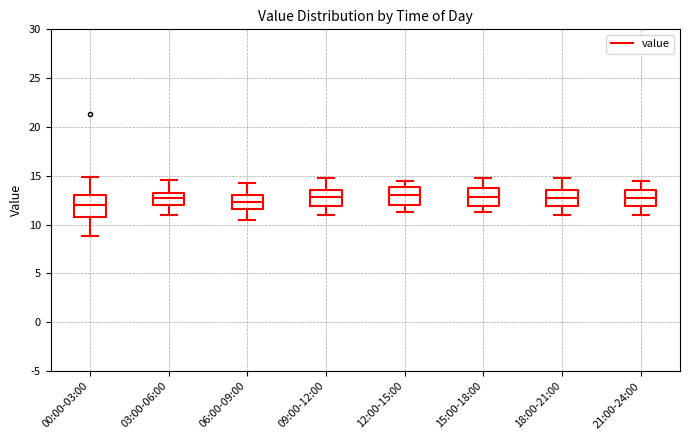

Reading left to right, read every box against the y-axis: the position of its median line, the range the box covers, and the ends of its whiskers. The values are not printed on the chart, so give them approximately, as read against the axis.

00:00-03:00: median 12.0, box 11.0 to 13.0, whiskers 9.0 to 15.0
03:00-06:00: median 12.5, box 12.0 to 13.5, whiskers 11.0 to 14.5
06:00-09:00: median 12.5, box 11.5 to 13.0, whiskers 10.5 to 14.5
09:00-12:00: median 13.0, box 12.0 to 13.5, whiskers 11.0 to 15.0
12:00-15:00: median 13.0, box 12.0 to 14.0, whiskers 11.5 to 14.5
15:00-18:00: median 13.0, box 12.0 to 14.0, whiskers 11.5 to 15.0
18:00-21:00: median 13.0, box 12.0 to 13.5, whiskers 11.0 to 15.0
21:00-24:00: median 13.0, box 12.0 to 13.5, whiskers 11.0 to 14.5